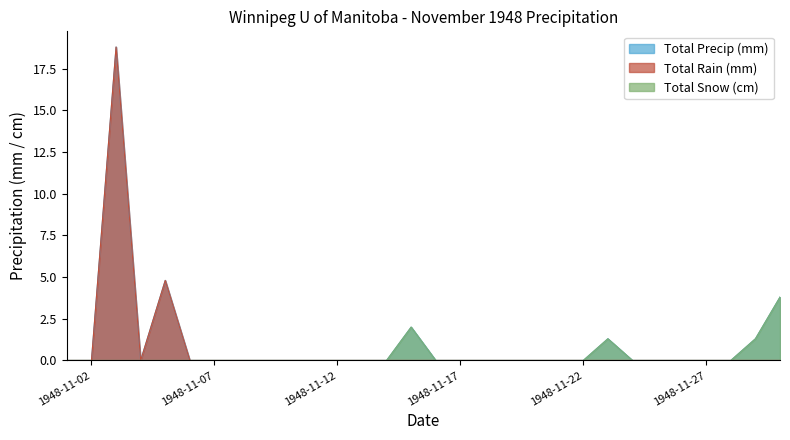

How many lines are shown in the chart?

3